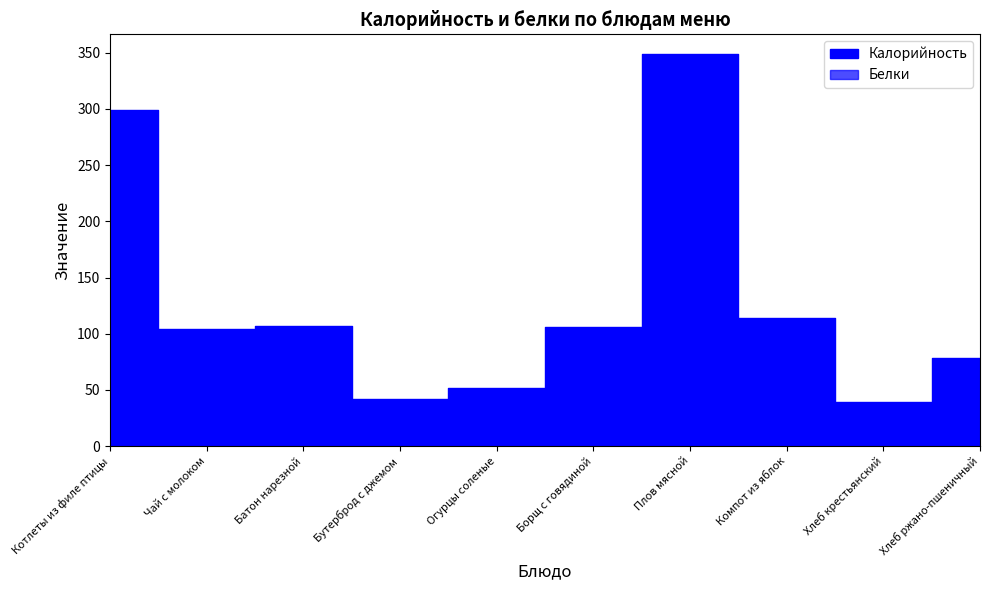

True or false: Белки and Калорийность intersect in this chart.

False